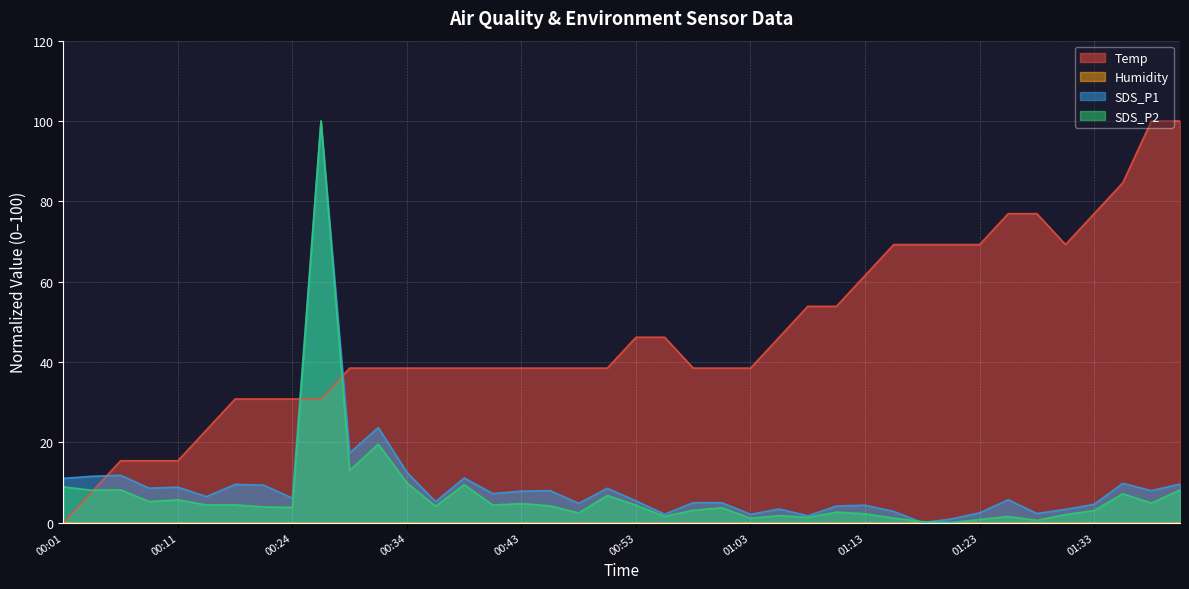

What is the label of the 5th point from the right?

01:31